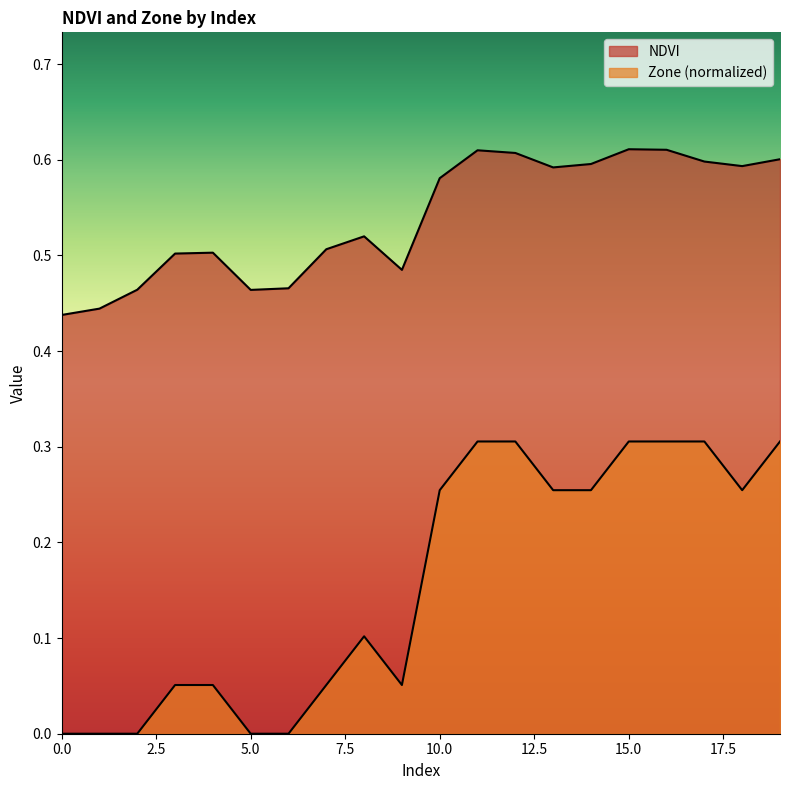

The NDVI series shows 0.5 at 6. True or false?

True